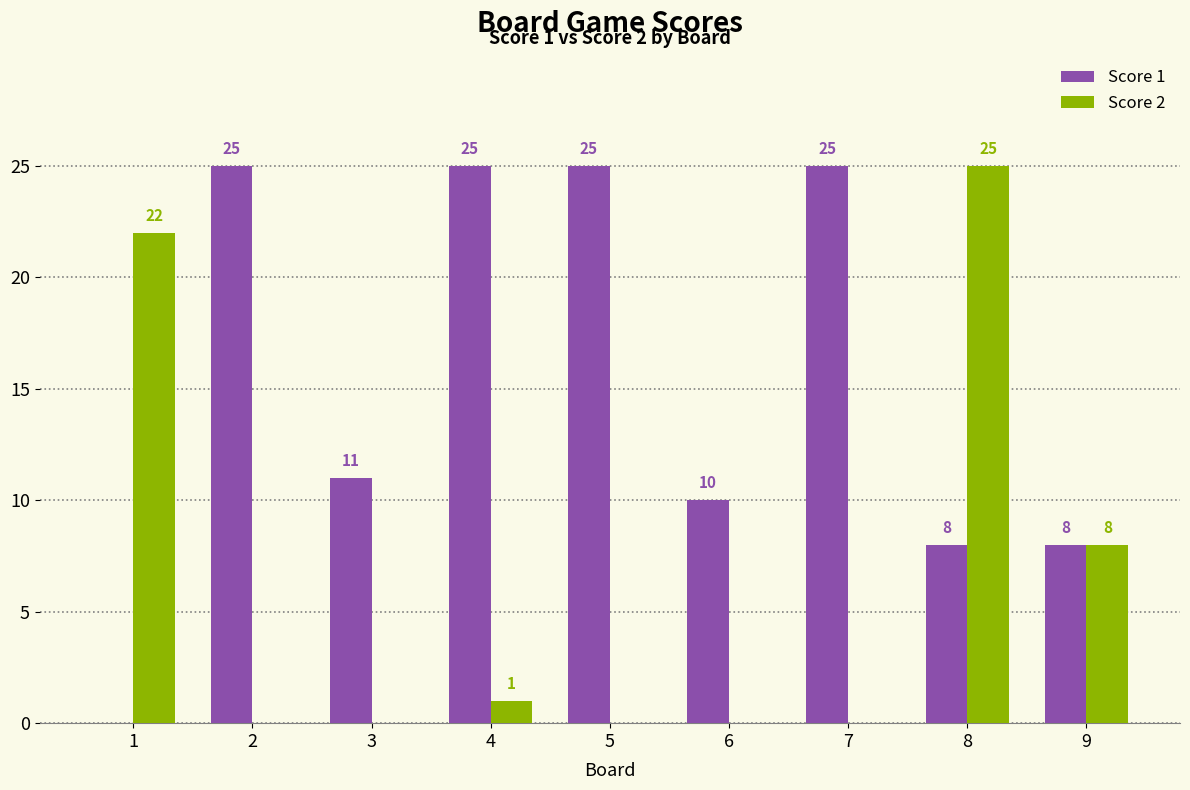

What is the greatest value displayed?

25